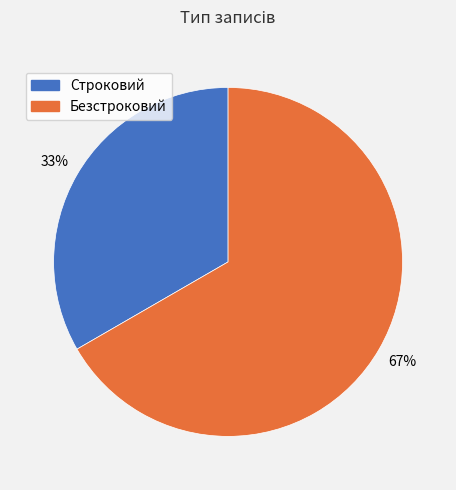

Does Безстроковий account for over 50% of the chart?

Yes